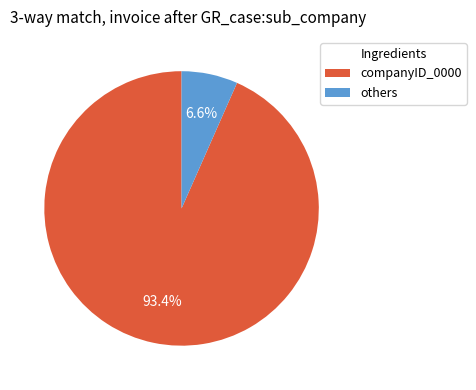

Rank the categories by value from highest to lowest.

companyID_0000, others